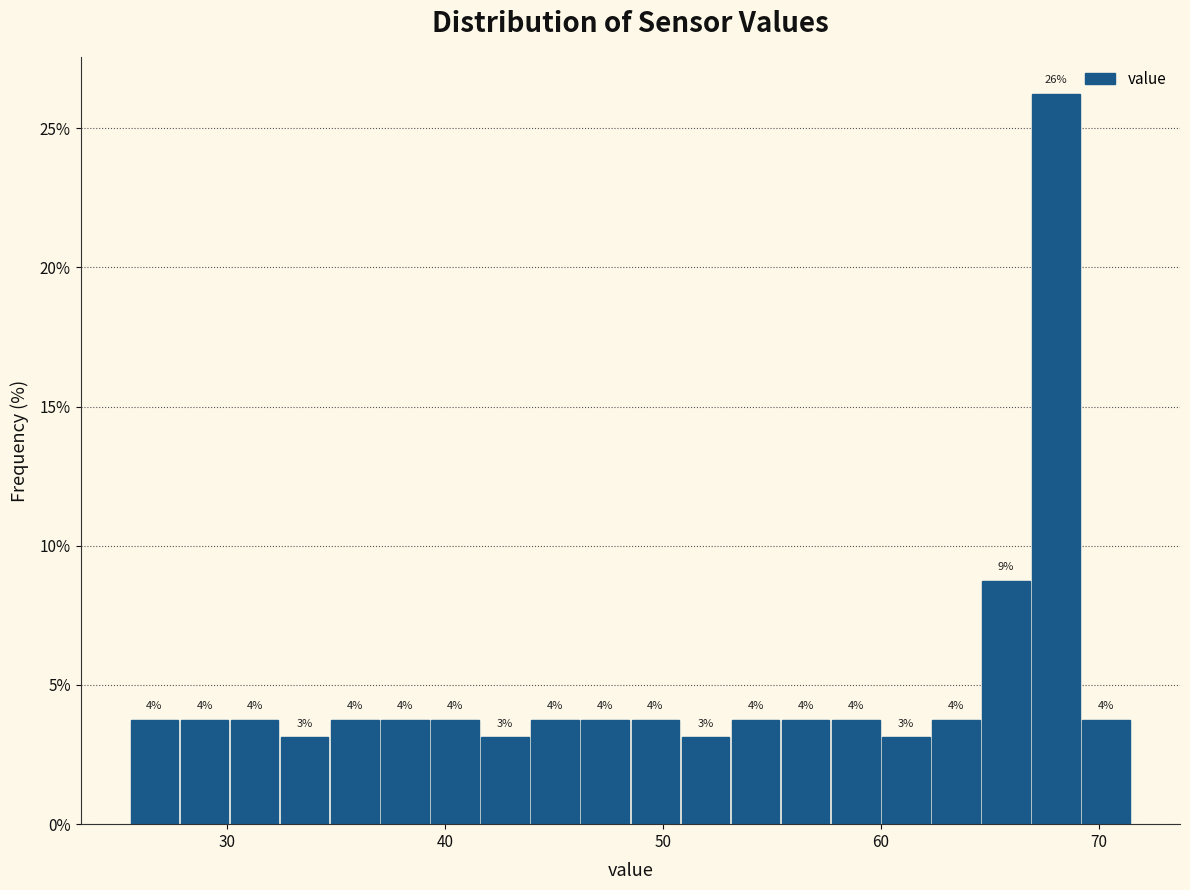

Around what value on the x-axis is the tallest bar? Give the approximate position of its centre, as read against the axis.

68